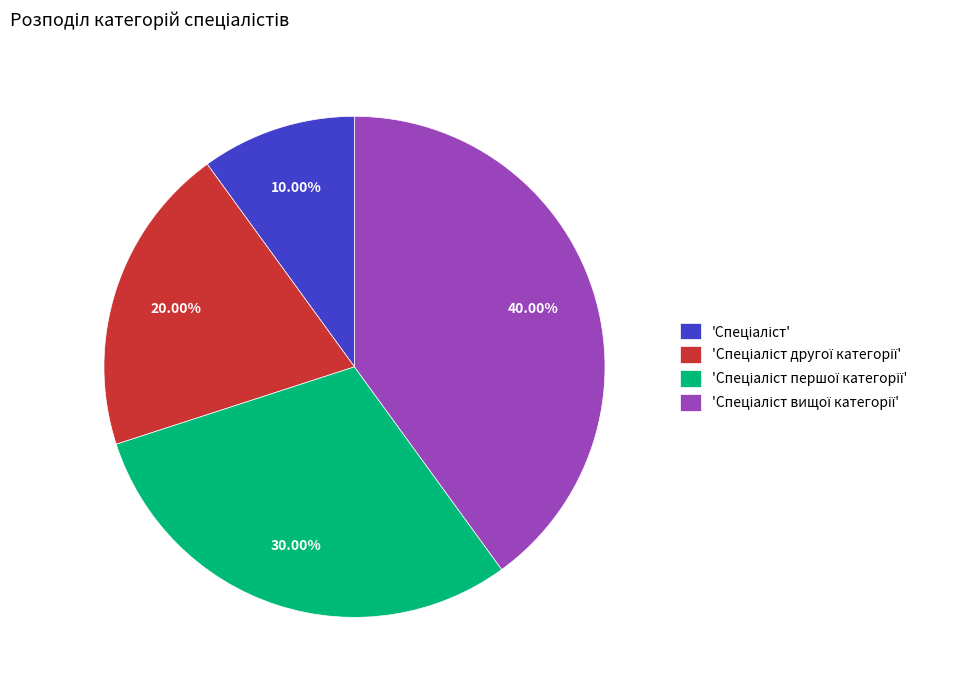

How many slices are in this pie chart?

4